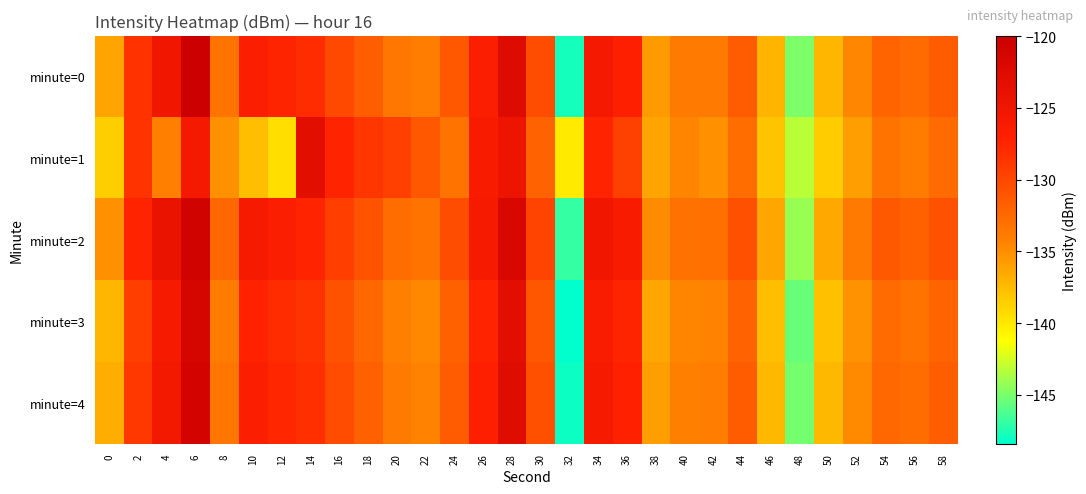

Reading left to right, extract all data points from this chart.

minute=0: 0=-136.3	2=-128.4	4=-125.0	6=-120.0	8=-133.3	10=-126.7	12=-127.4	14=-128.0	16=-130.2	18=-131.7	20=-133.6	22=-134.0	24=-131.2	26=-126.7	28=-122.6	30=-130.5	32=-147.7	34=-125.7	36=-126.9	38=-135.7	40=-133.8	42=-133.8	44=-131.4	46=-137.1	48=-144.9	50=-137.2	52=-134.6	54=-132.1	56=-132.6	58=-131.5
minute=1: 0=-138.5	2=-128.5	4=-134.1	6=-125.6	8=-135.1	10=-137.6	12=-139.5	14=-123.1	16=-127.4	18=-128.8	20=-129.5	22=-131.2	24=-133.4	26=-126.1	28=-124.8	30=-132.0	32=-140.1	34=-127.3	36=-129.6	38=-136.2	40=-134.5	42=-135.1	44=-132.8	46=-138.0	48=-143.2	50=-138.5	52=-135.9	54=-133.4	56=-133.9	58=-132.7
minute=2: 0=-135.1	2=-127.4	4=-124.2	6=-120.8	8=-132.5	10=-125.9	12=-126.7	14=-127.3	16=-129.4	18=-130.9	20=-132.8	22=-133.2	24=-130.5	26=-125.9	28=-121.7	30=-129.7	32=-146.9	34=-125.0	36=-126.1	38=-134.9	40=-133.1	42=-133.0	44=-130.7	46=-136.3	48=-144.1	50=-136.5	52=-133.8	54=-131.4	56=-131.9	58=-130.8
minute=3: 0=-137.2	2=-129.3	4=-125.9	6=-121.4	8=-133.9	10=-127.2	12=-128.0	14=-128.6	16=-130.8	18=-132.3	20=-134.2	22=-134.7	24=-131.9	26=-127.3	28=-123.1	30=-131.1	32=-148.4	34=-126.3	36=-127.5	38=-136.3	40=-134.5	42=-134.4	44=-132.0	46=-137.7	48=-145.5	50=-137.8	52=-135.2	54=-132.7	56=-133.2	58=-132.1
minute=4: 0=-136.8	2=-128.9	4=-125.5	6=-121.0	8=-133.5	10=-126.8	12=-127.6	14=-128.2	16=-130.4	18=-131.9	20=-133.8	22=-134.3	24=-131.5	26=-126.9	28=-122.7	30=-130.7	32=-148.0	34=-125.9	36=-127.1	38=-135.9	40=-134.1	42=-134.0	44=-131.6	46=-137.3	48=-145.1	50=-137.4	52=-134.8	54=-132.3	56=-132.8	58=-131.7